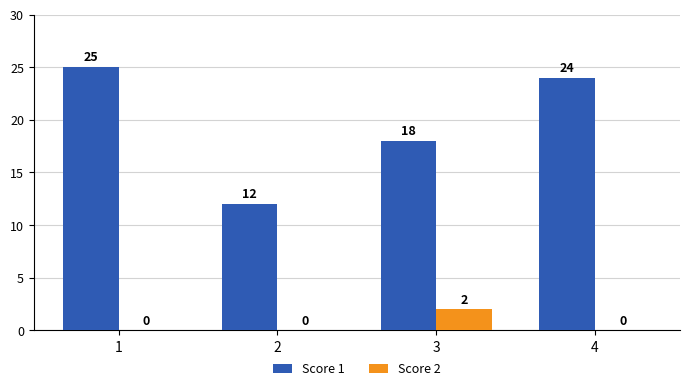

The value of Score 1 at 3 is 30. True or false?

False